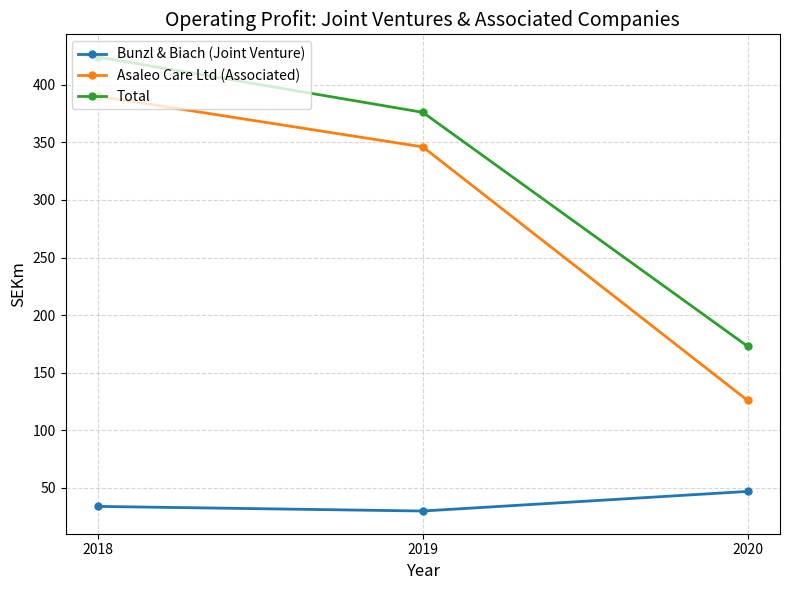

At which category is the sum across all series the highest?

2018